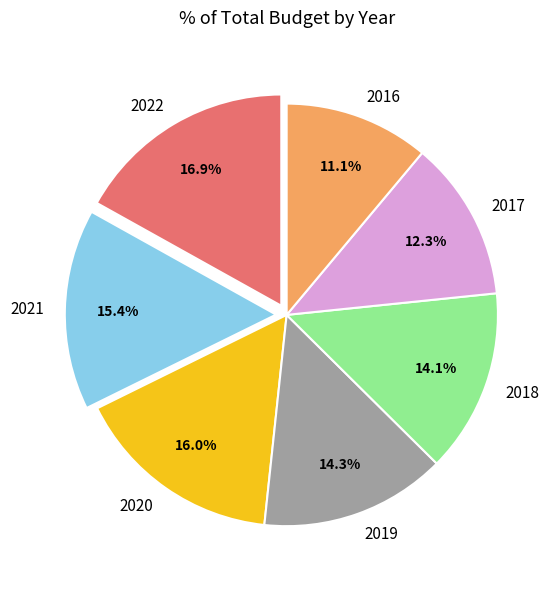

To the nearest percent, what portion does 2020 represent?

16%